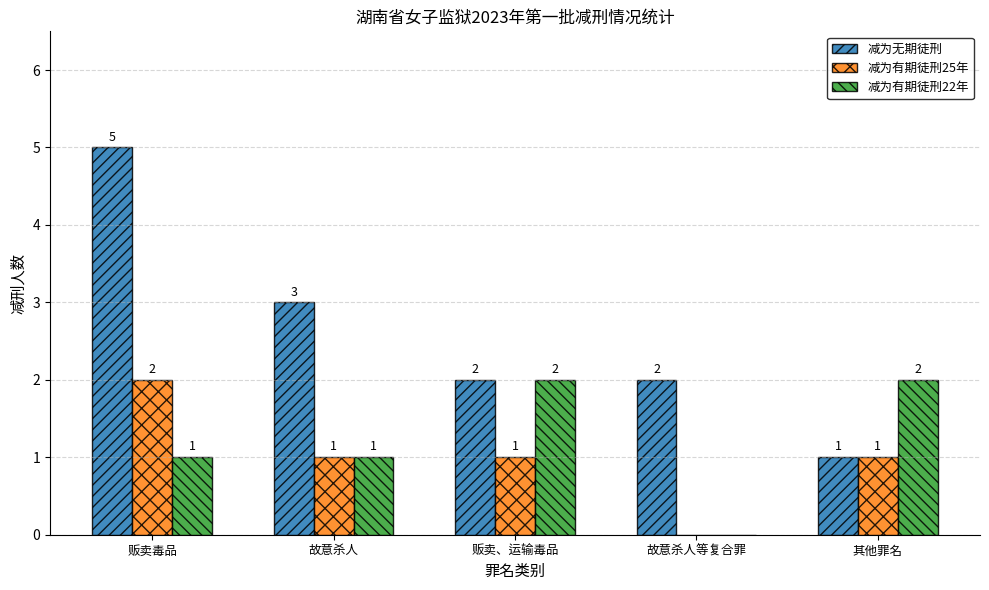

The value of 减为有期徒刑25年 at 其他罪名 is 2. True or false?

False